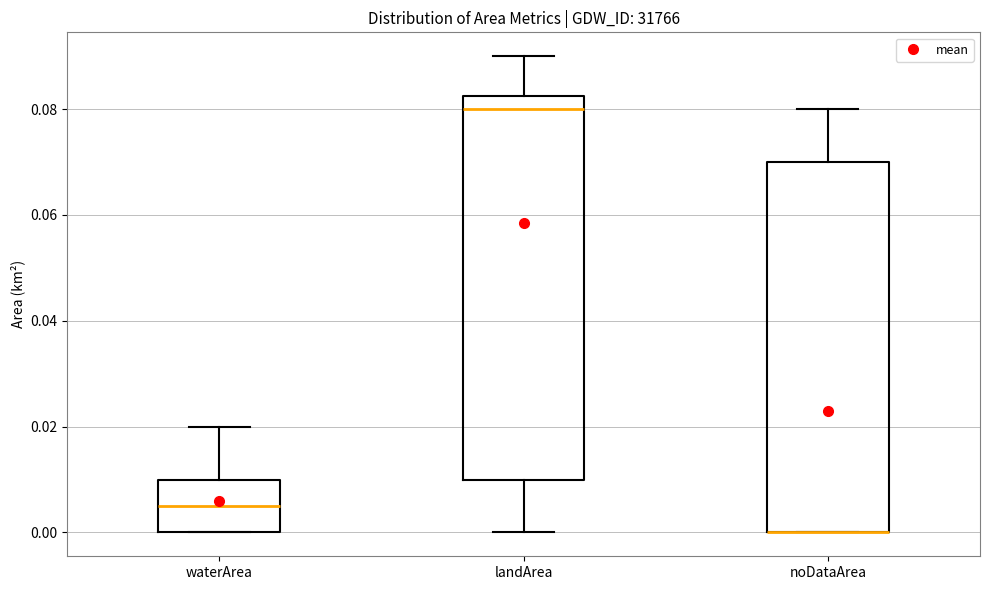

Comparing the boxes themselves (not the whiskers), which one is the tallest?

landArea